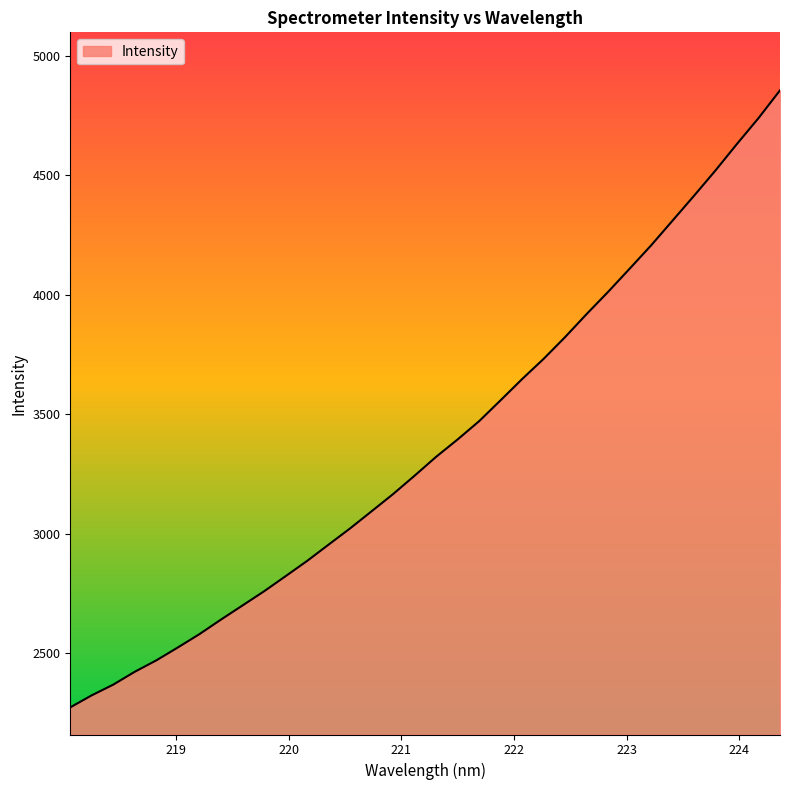

How many distinct data groups are displayed?

1